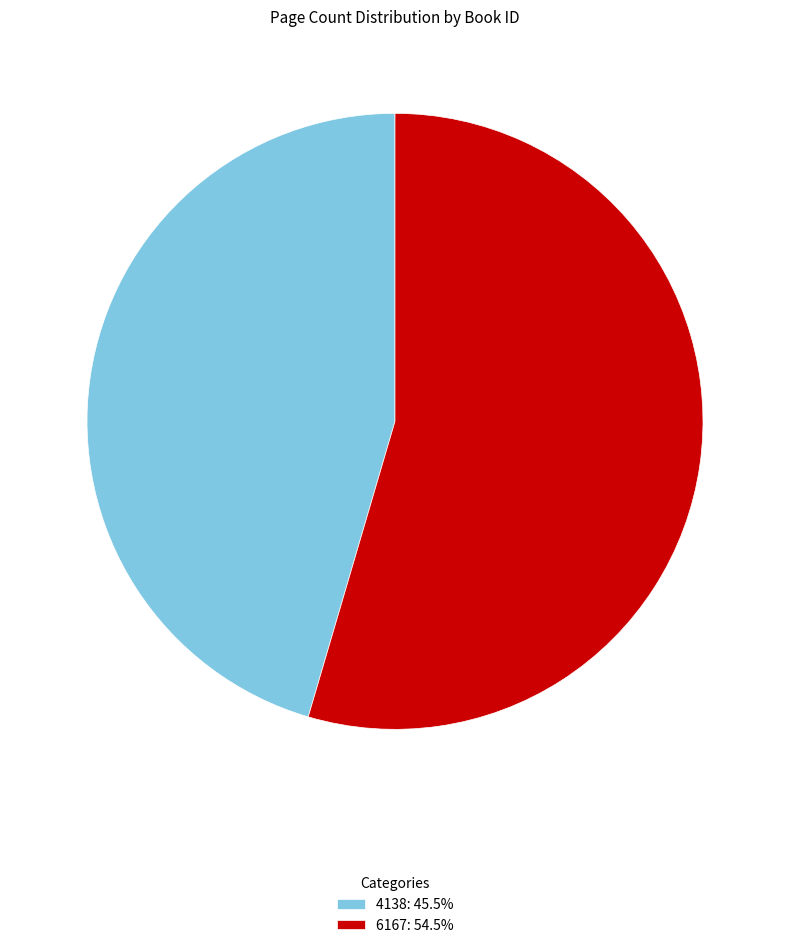

Approximately how many times larger is the value at 4138 compared to 6167?

0.8